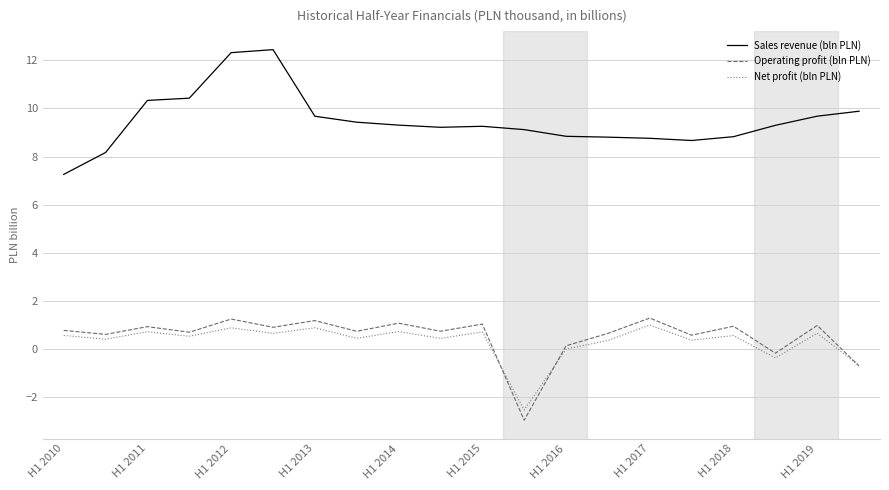

Which series has the largest range (max minus min)?

Sales revenue (bln PLN)